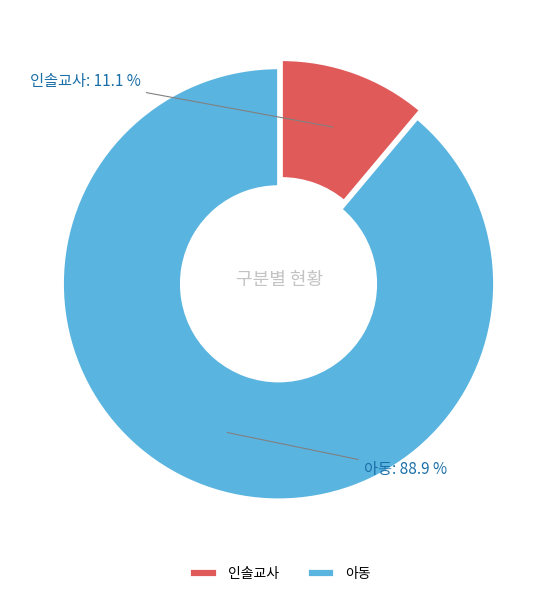

How many segments does this pie chart have?

2